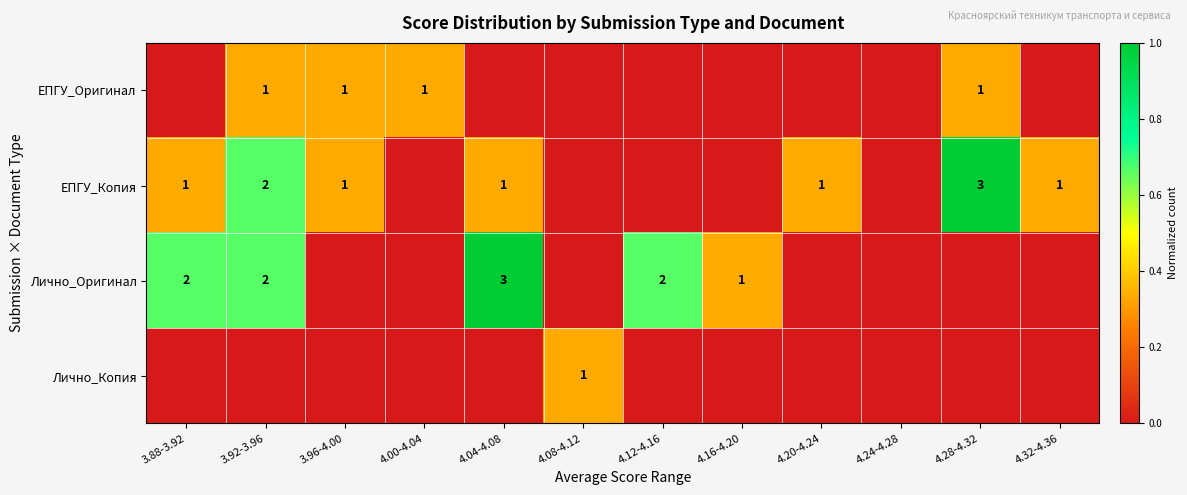

What is the spread (max minus min) of values at 4.16-4.20?

0.3